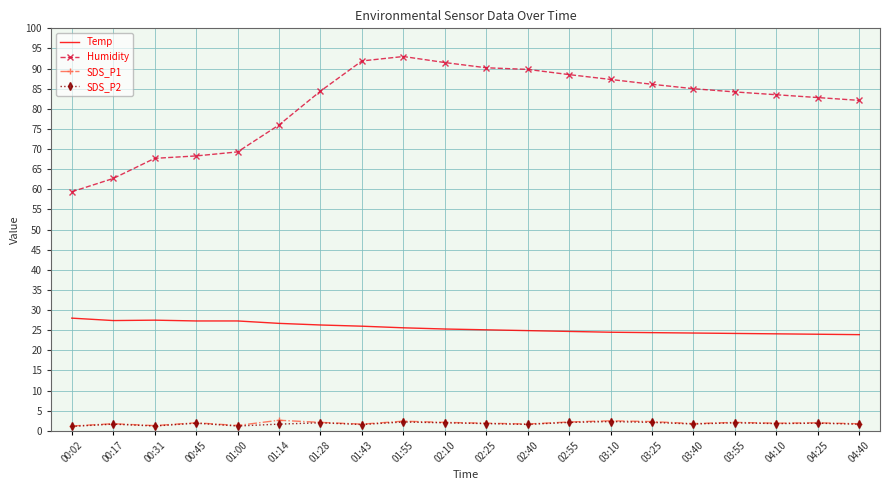

Is it true that Temp equals 26.0 at 01:43?

True